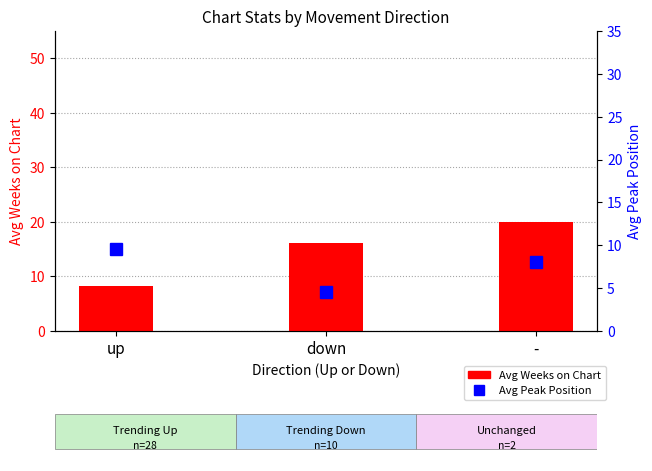

How many series are shown in this chart?

2